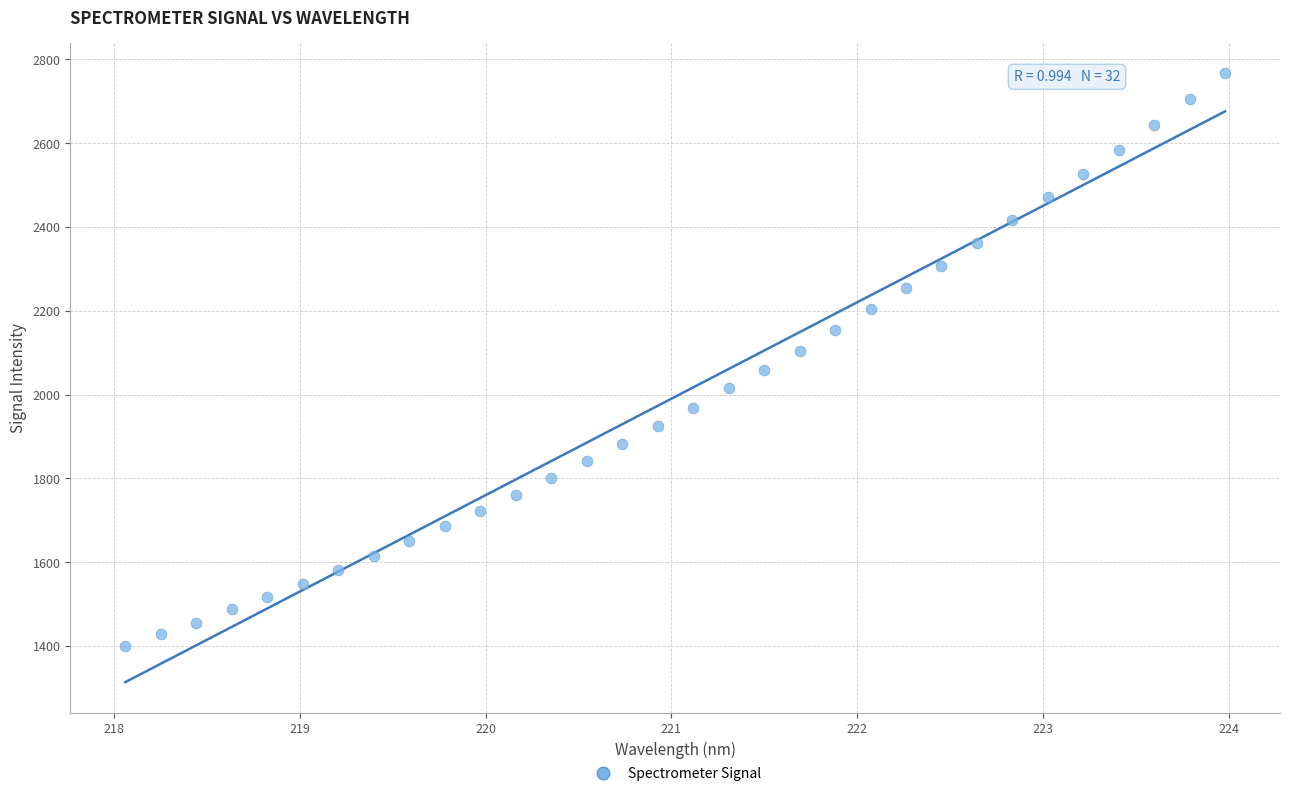

What is the range of Y values (max minus min)?

1365.8